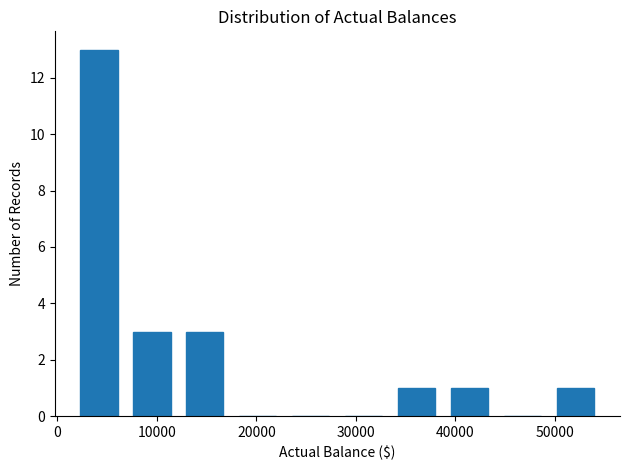

How tall is the bar that spans 33000 to 39000 on the x-axis? Neither the bar edges nor the heights are printed on the chart, so give them approximately, as read against the axes.

1